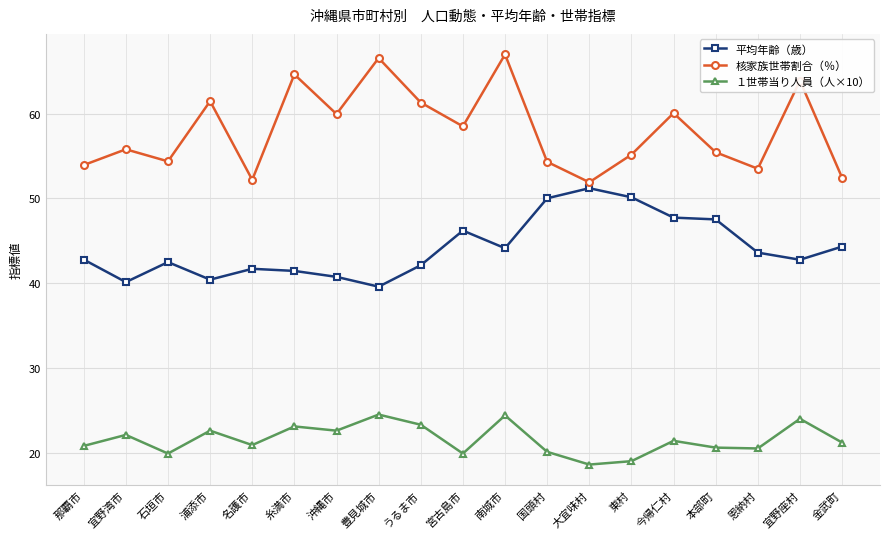

At how many categories does at least one series exceed 29?

19